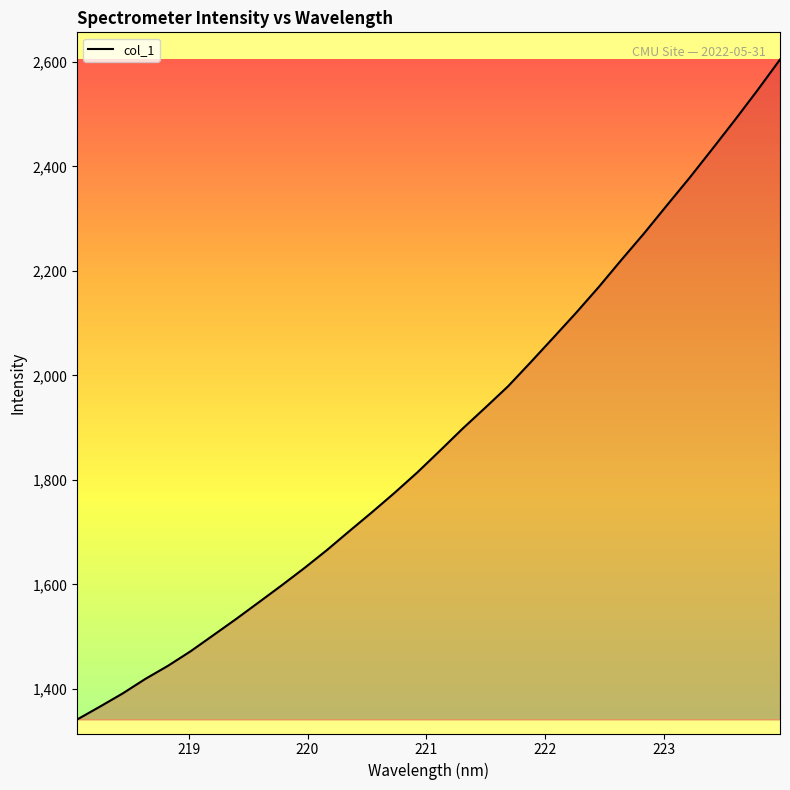

What is the smallest value displayed?

1341.4